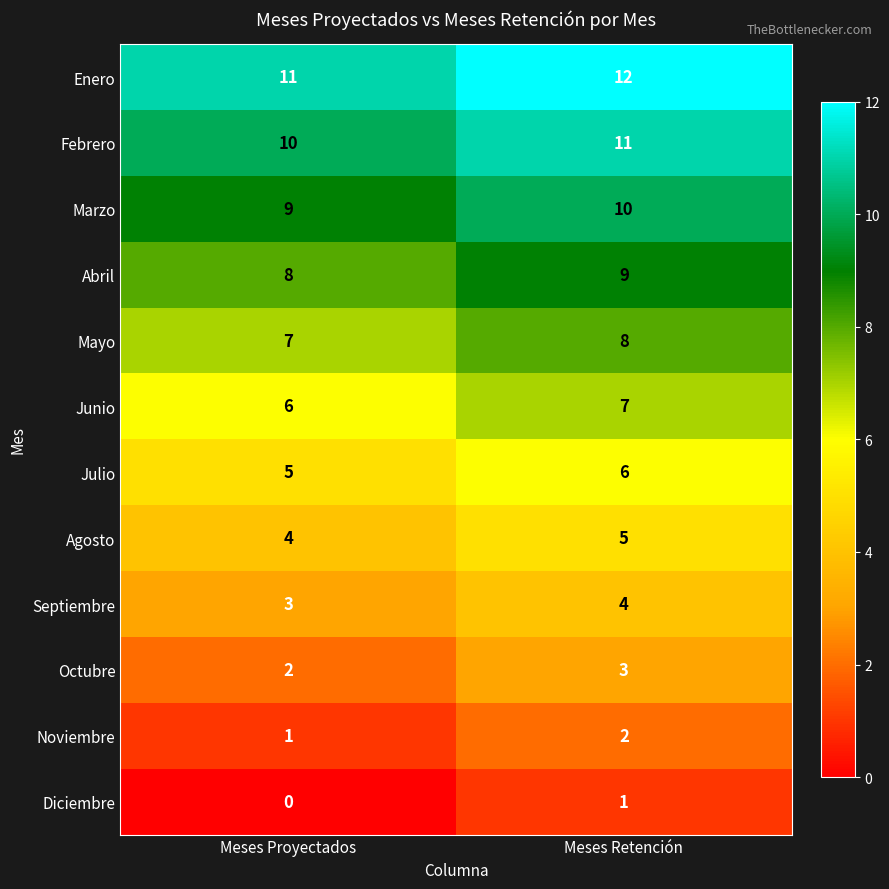

Rank the categories by Diciembre value from lowest to highest.

Meses Proyectados, Meses Retención